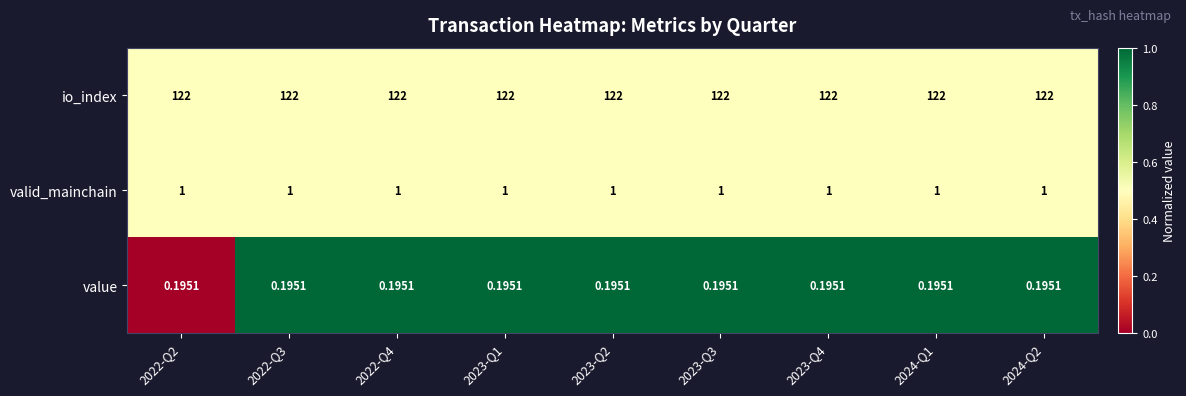

Rank the series at 2023-Q3 from lowest to highest value.

value, valid_mainchain, io_index